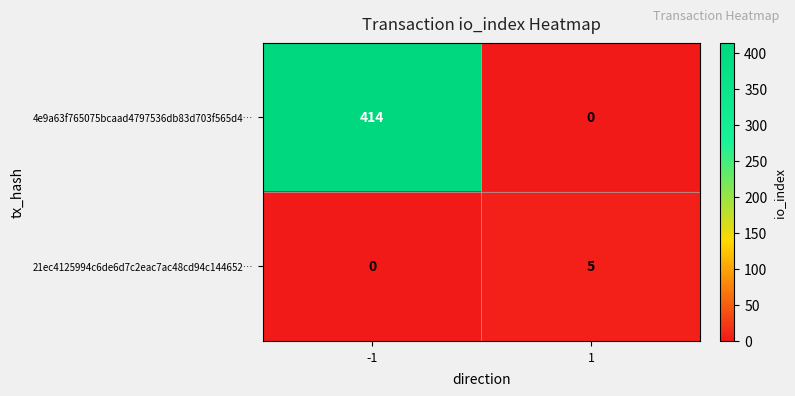

What is the total value across all series at -1?

414